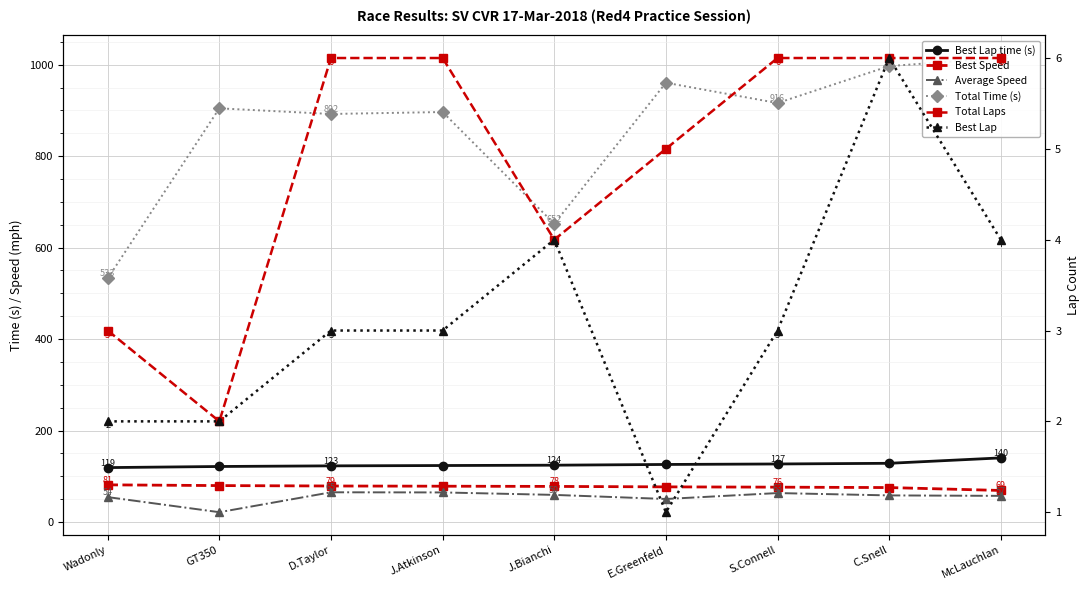

True or false: Average Speed and Total Laps cross at least once.

False